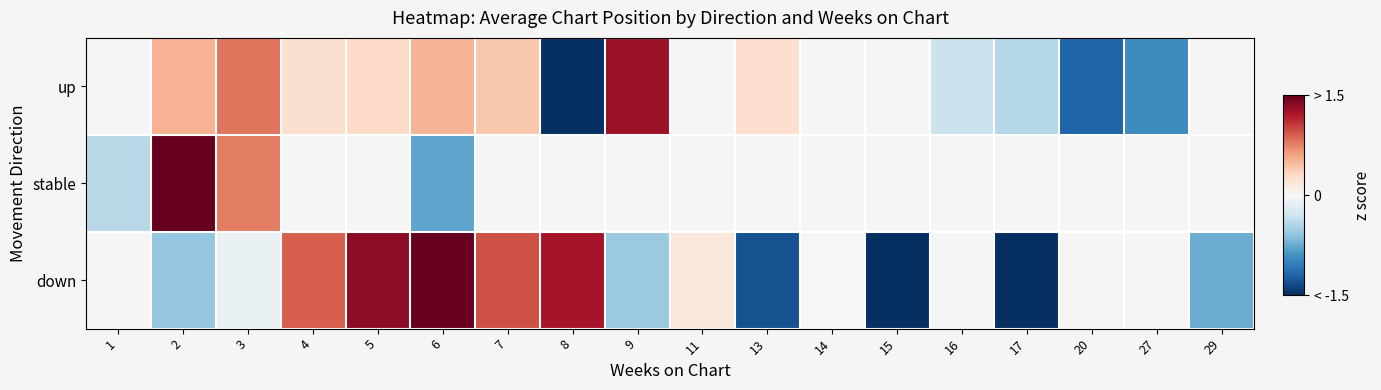

Read the up value at 13.

0.3